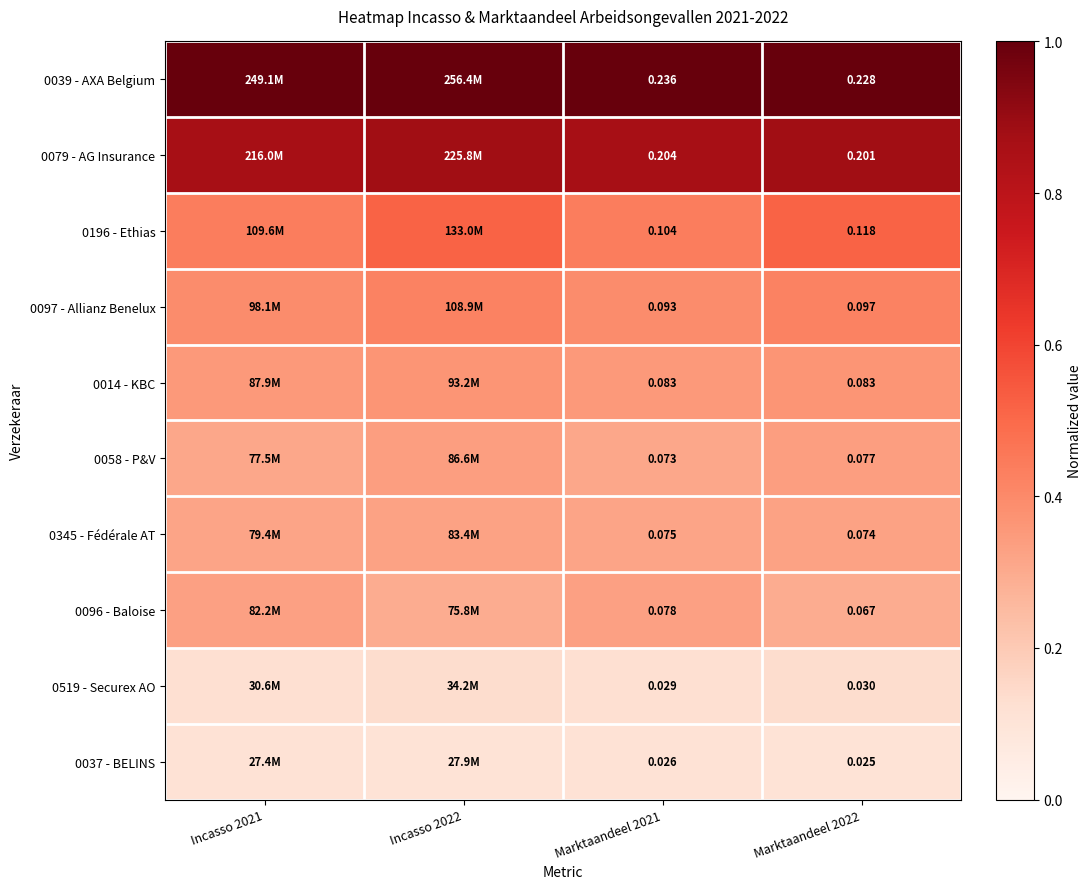

Is the value of 0014 - KBC at Marktaandeel 2022 greater than the value of 0196 - Ethias at Marktaandeel 2022?

No